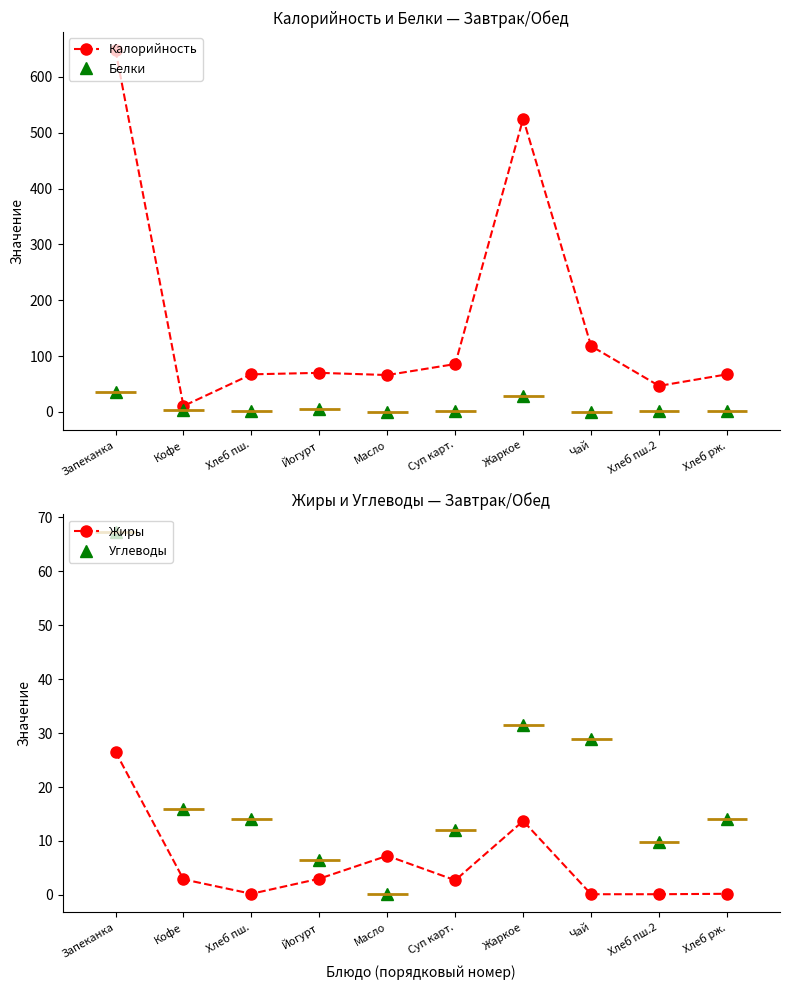

Rank the categories by Жиры value from lowest to highest.

Чай, Хлеб пш.2, Хлеб пш., Хлеб рж., Суп карт., Кофе, Йогурт, Масло, Жаркое, Запеканка